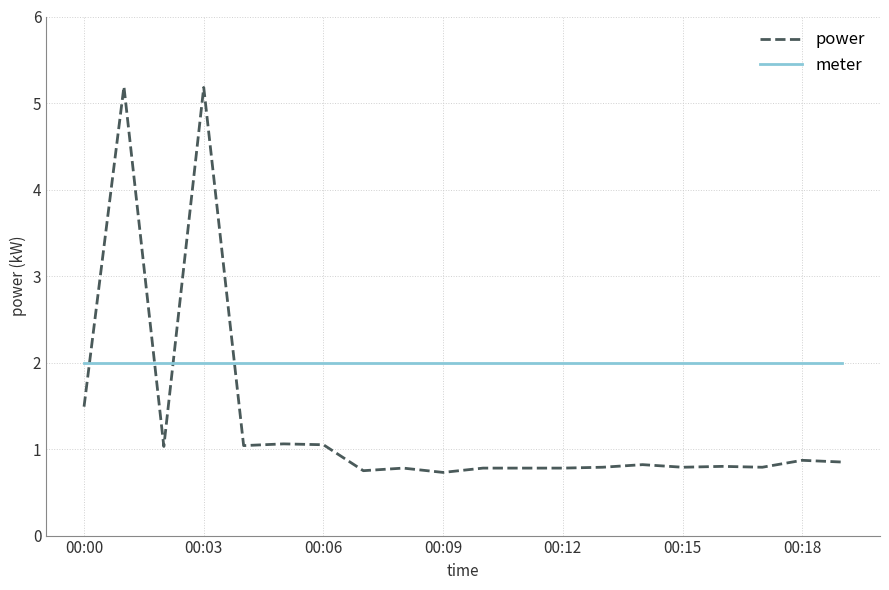

How many intersections are there between meter and power?

4